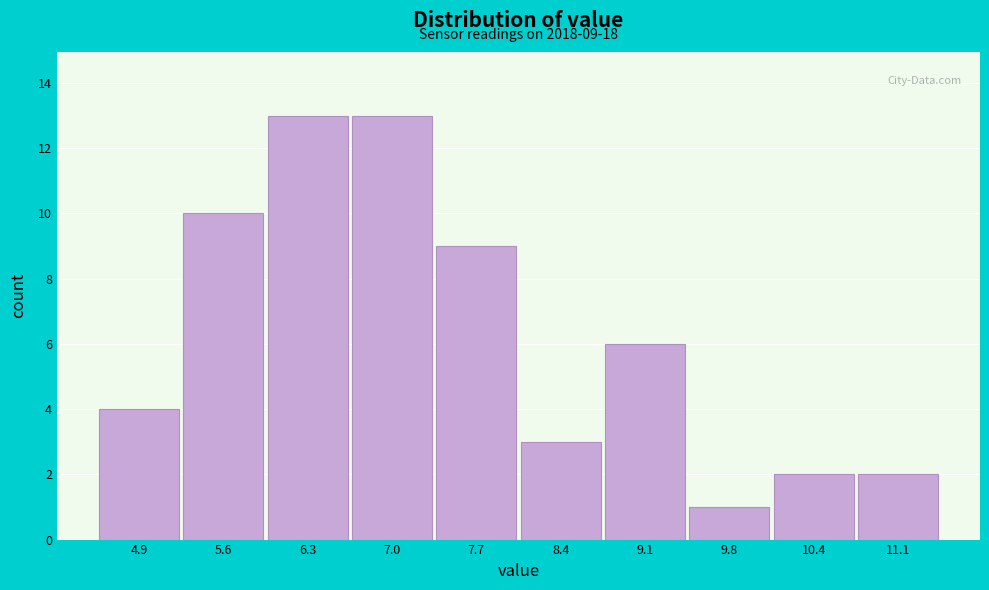

Reading left to right, what are all the values shown in this chart?

4	10	13	13	9	3	6	1	2	2